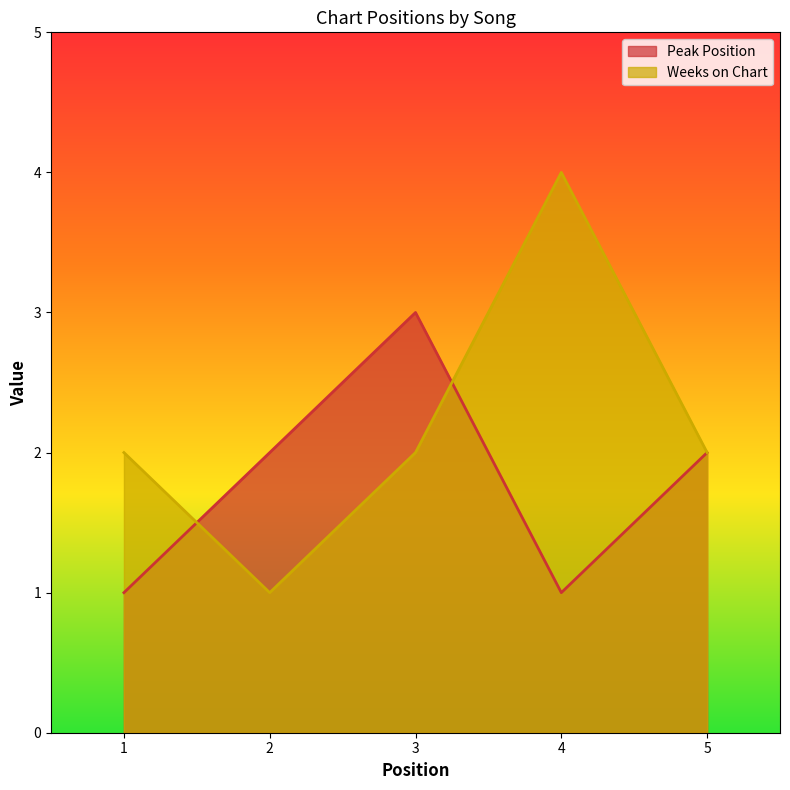

Which series changed the most between 1 and 2?

Peak Position